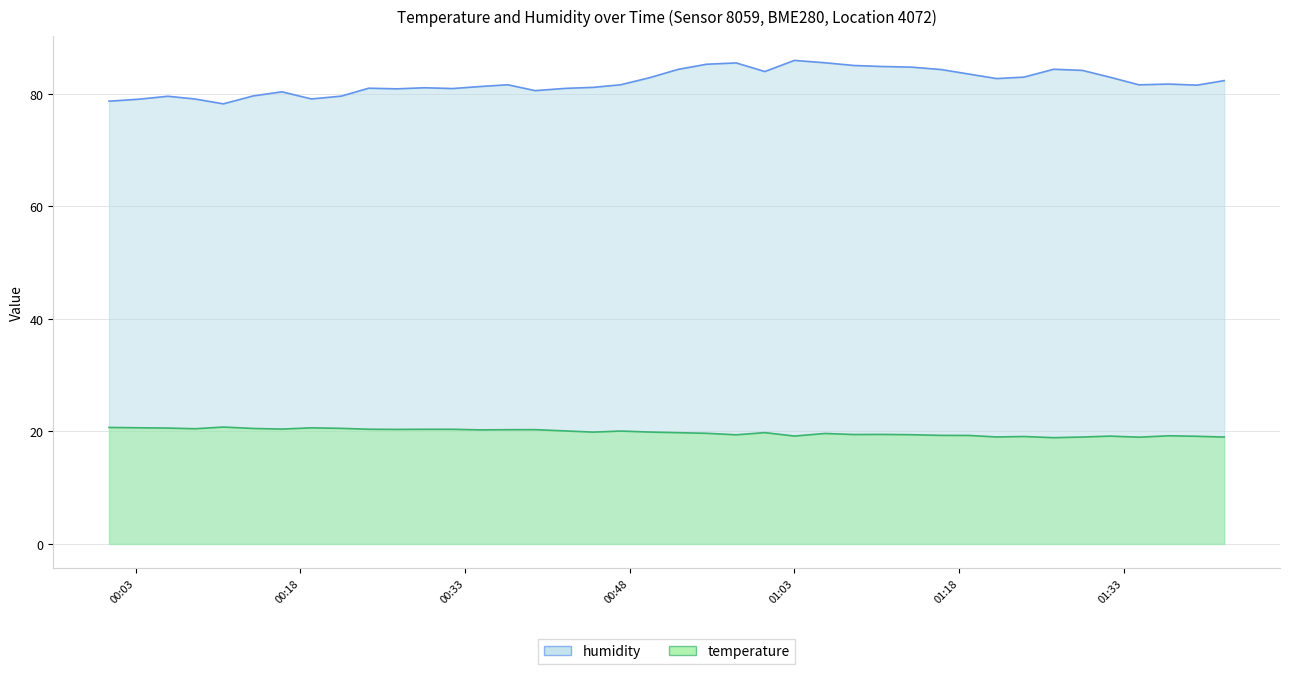

How many lines are shown in the chart?

2